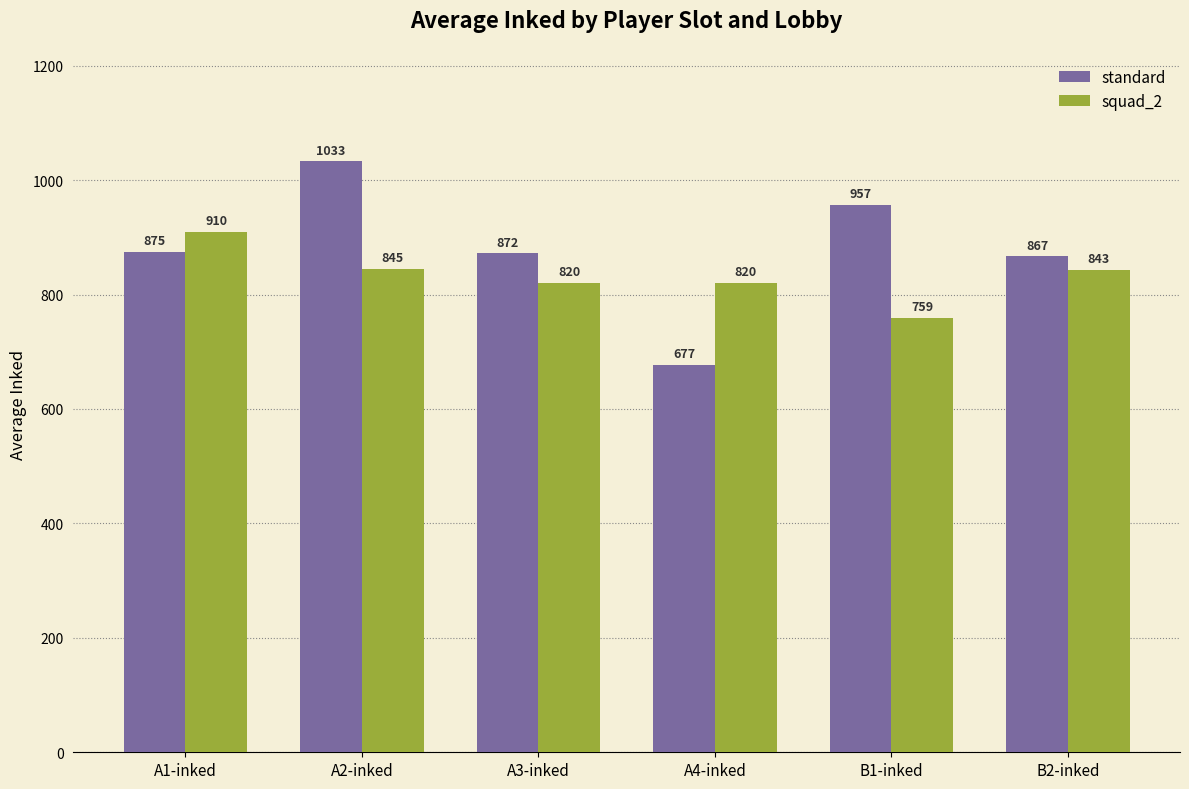

What is the highest value of the squad_2 series?

910